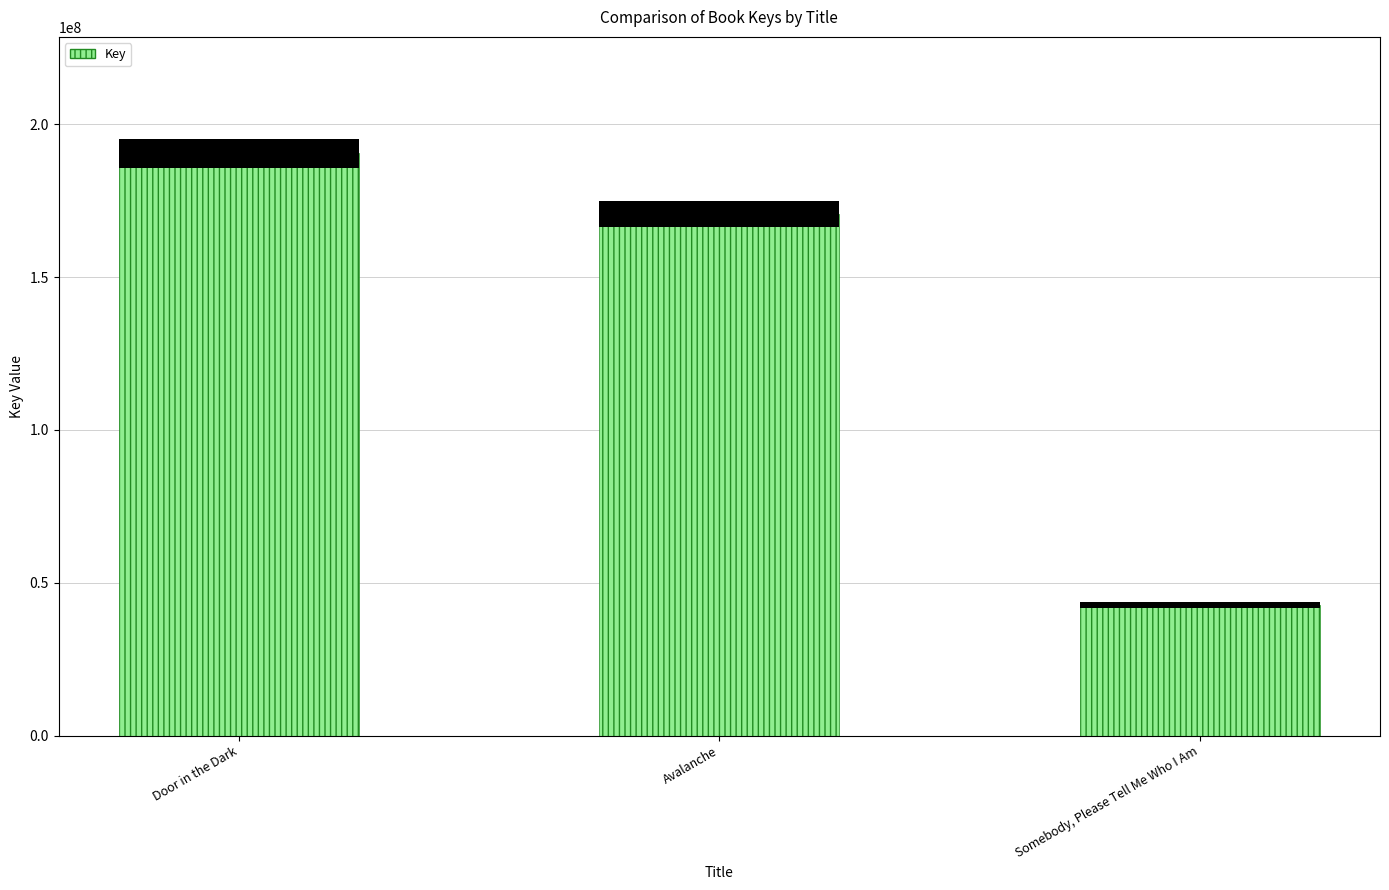

At which label does the data first exceed 170648244?

Door in the Dark